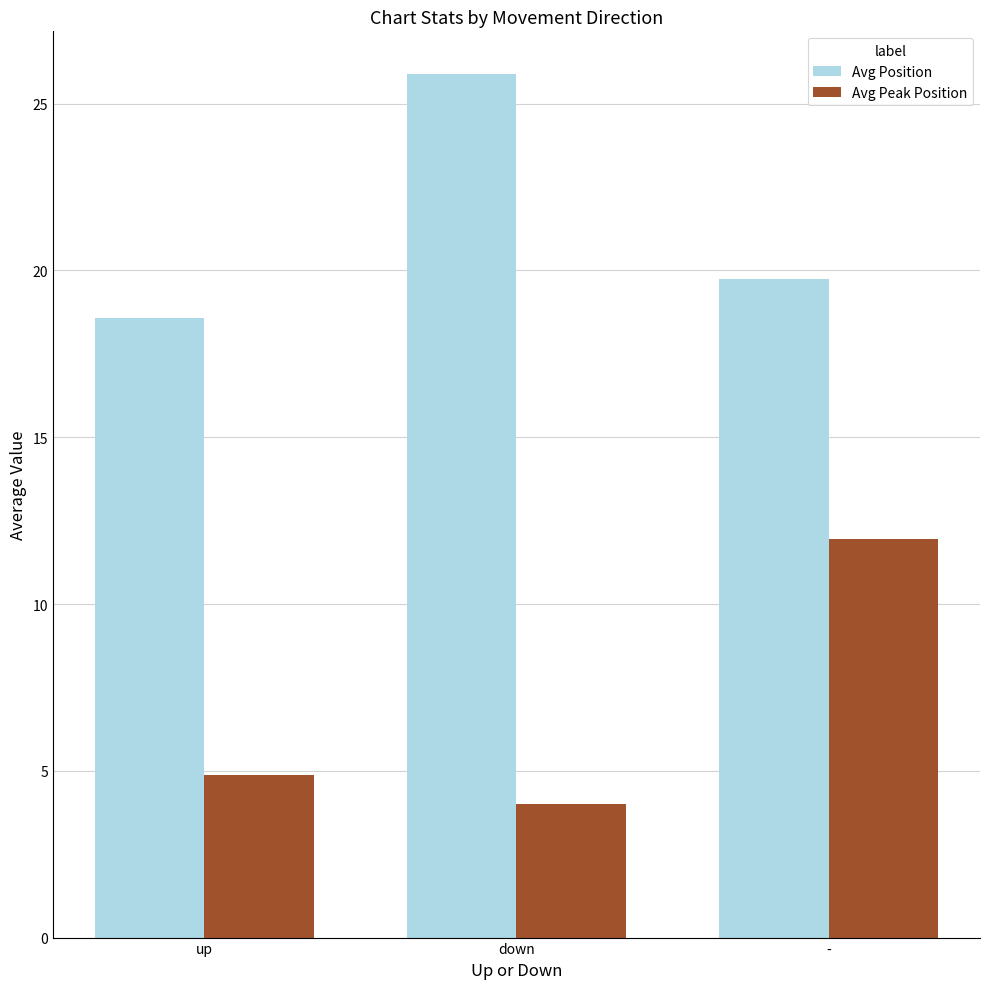

Rank the series by their average value, from lowest to highest.

Avg Peak Position, Avg Position